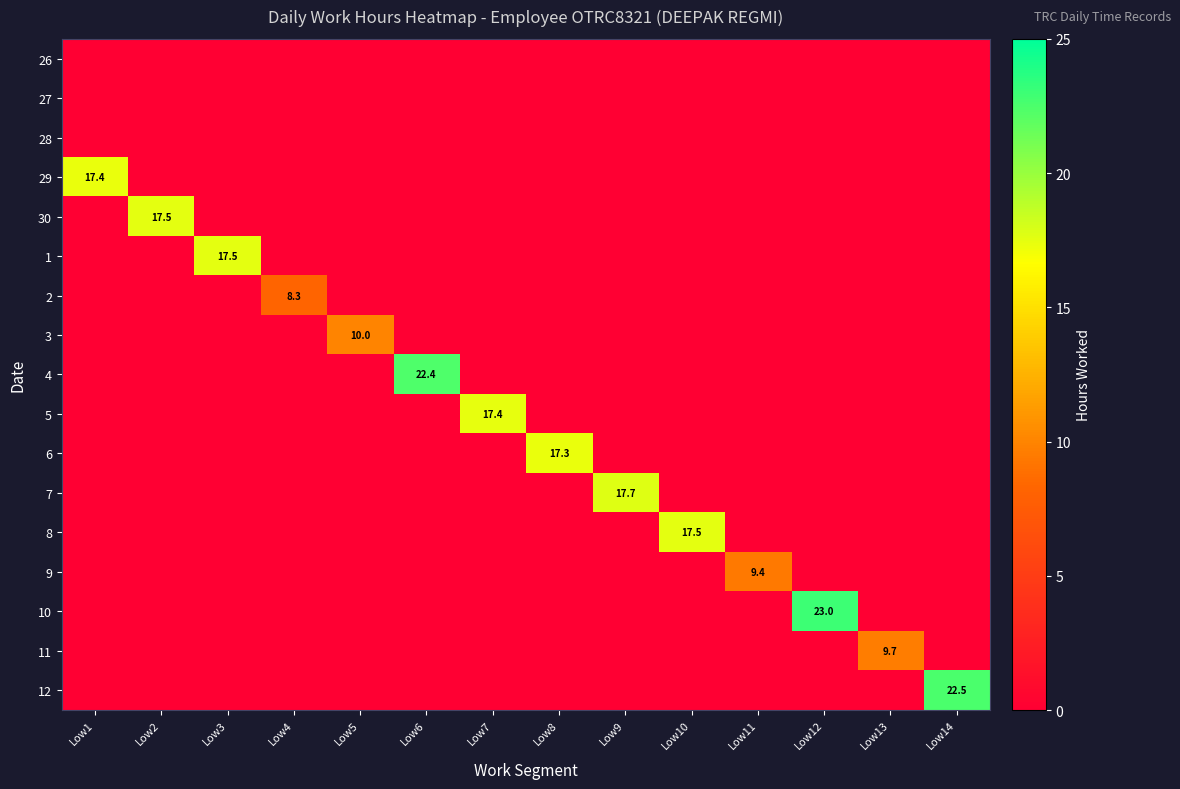

Is it true that 1 equals 8.9 at Low3?

False